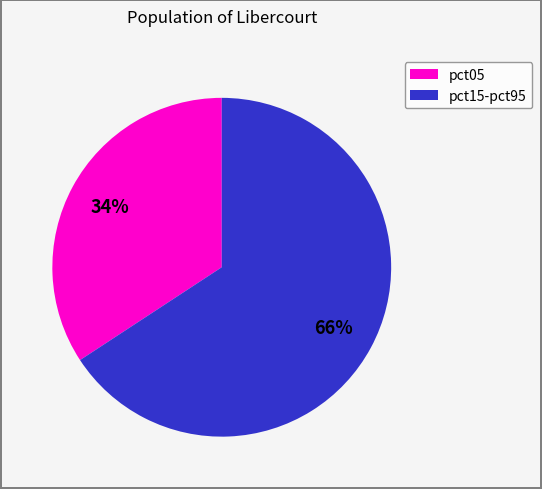

Is the sum of pct05 and pct15-pct95 greater than half?

Yes